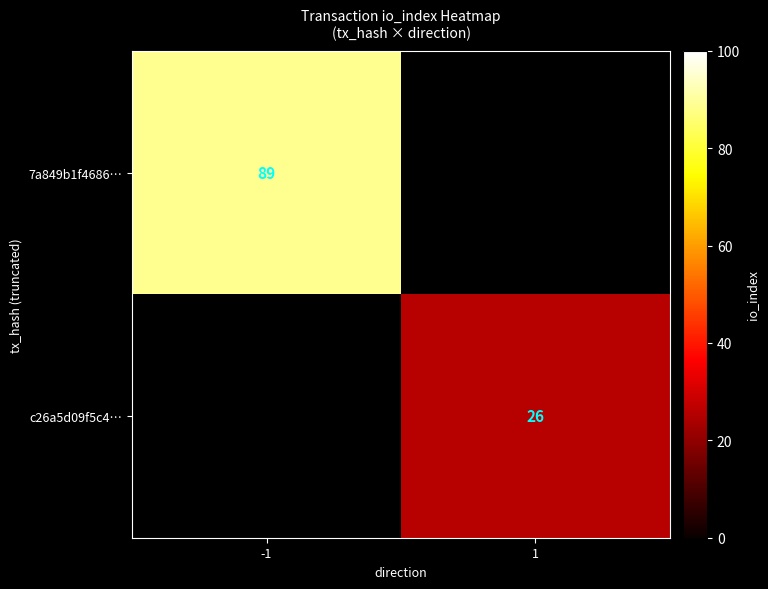

True or false: c26a5d09f5c4… has a value of 9 at 1.

False